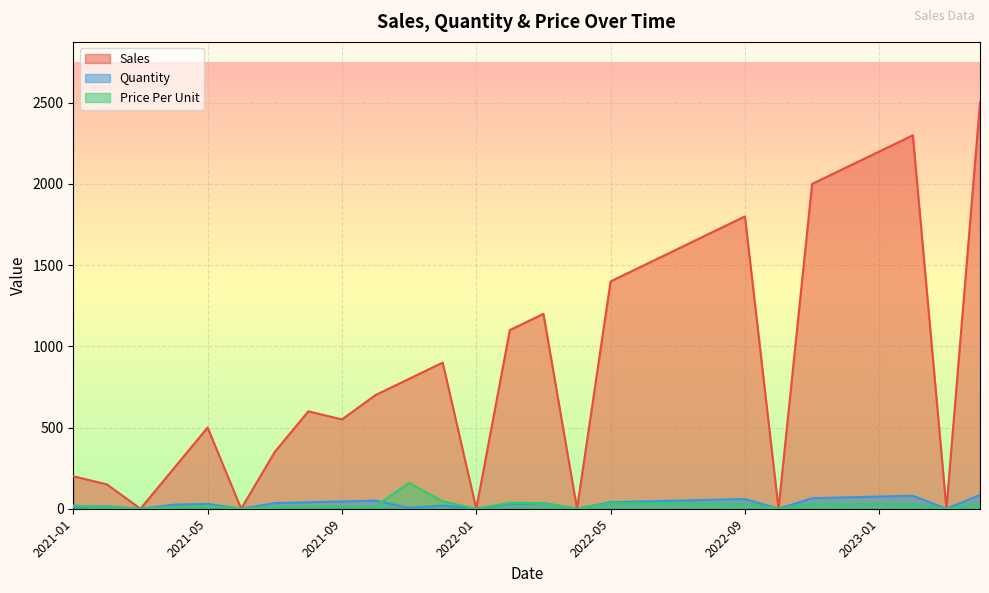

Is it true that Price Per Unit equals 32.0 at 2022-07?

True